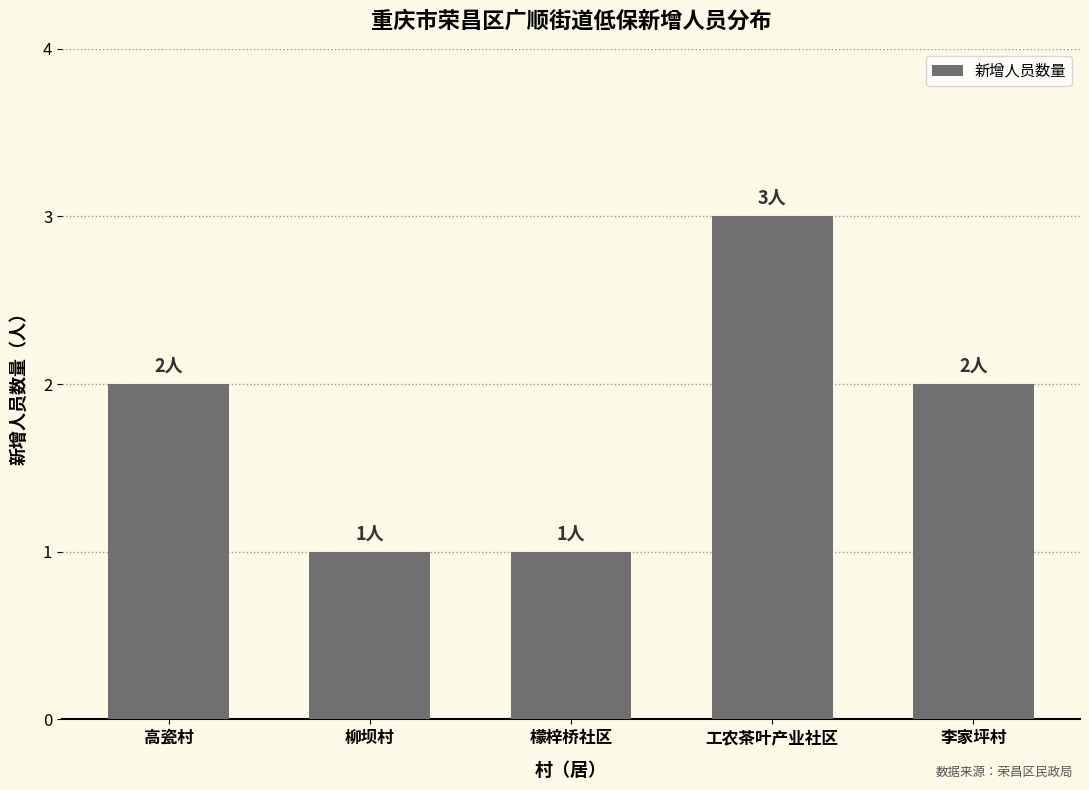

Is it true that the value at 高瓷村 is 3?

False